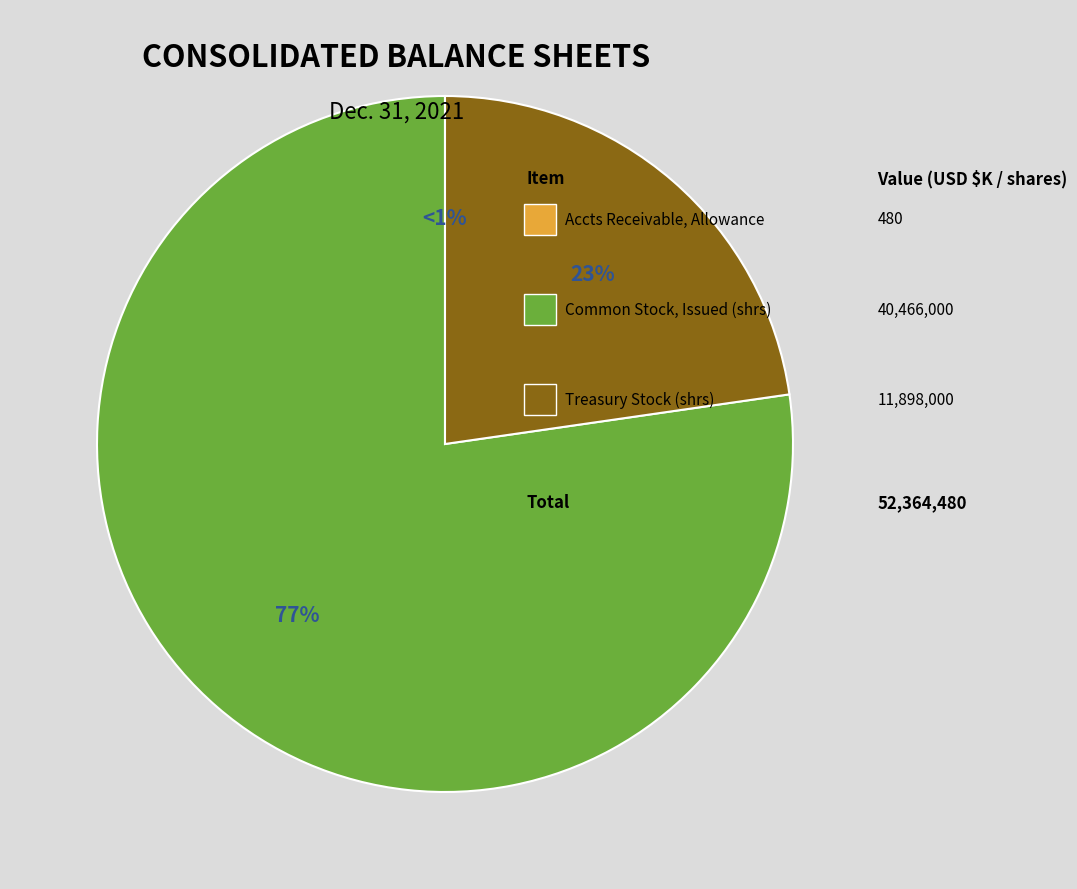

What is the change in value from Common stock, issued (in shares) to Treasury stock (in shares)?

-28568000